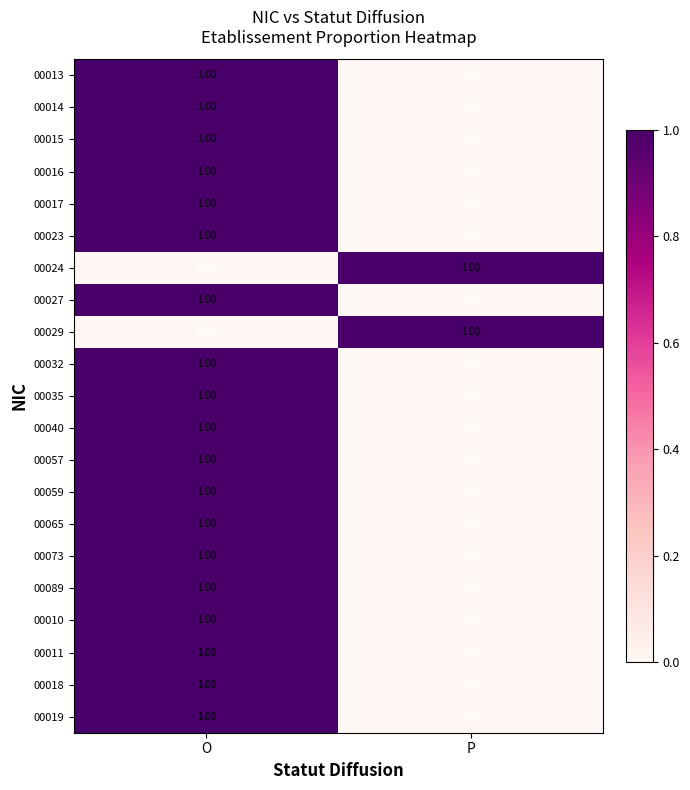

Rank the categories by 00017 value from lowest to highest.

P, O